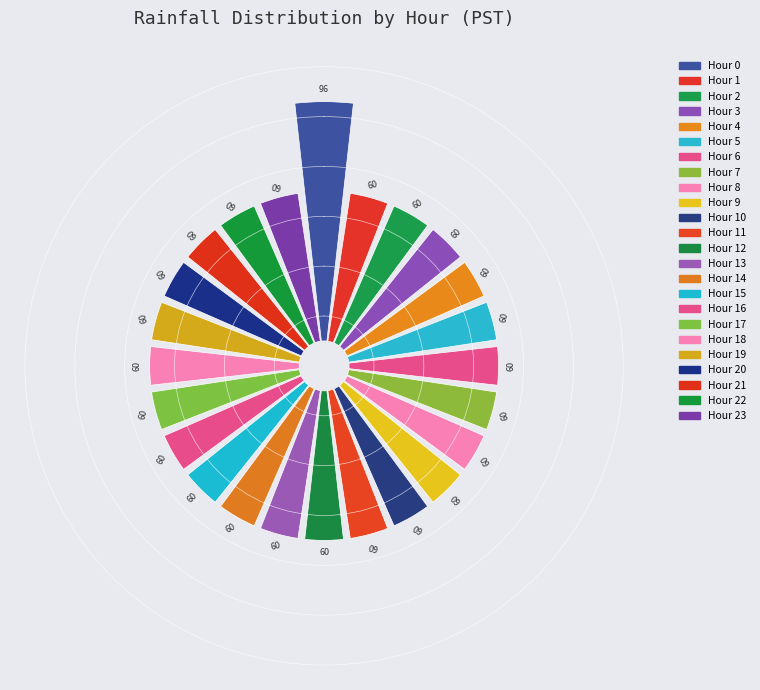

Does any single category account for the majority?

No